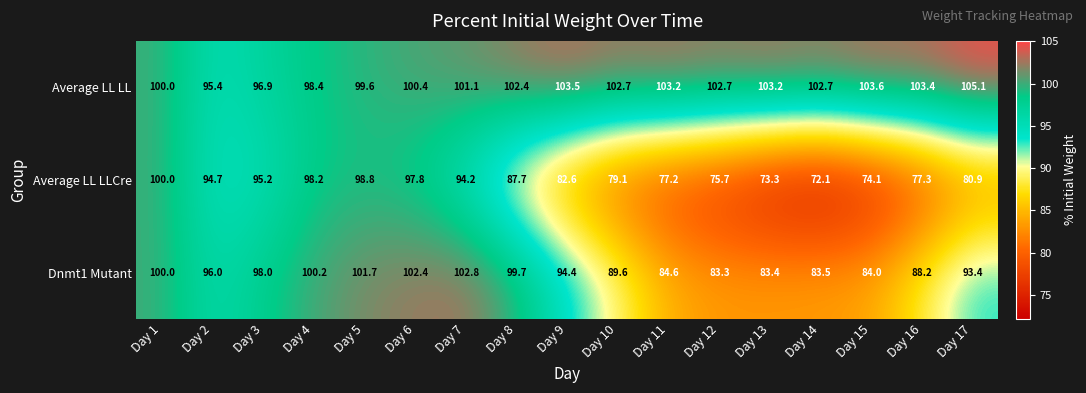

Which series has the widest spread of values?

Average LL LLCre